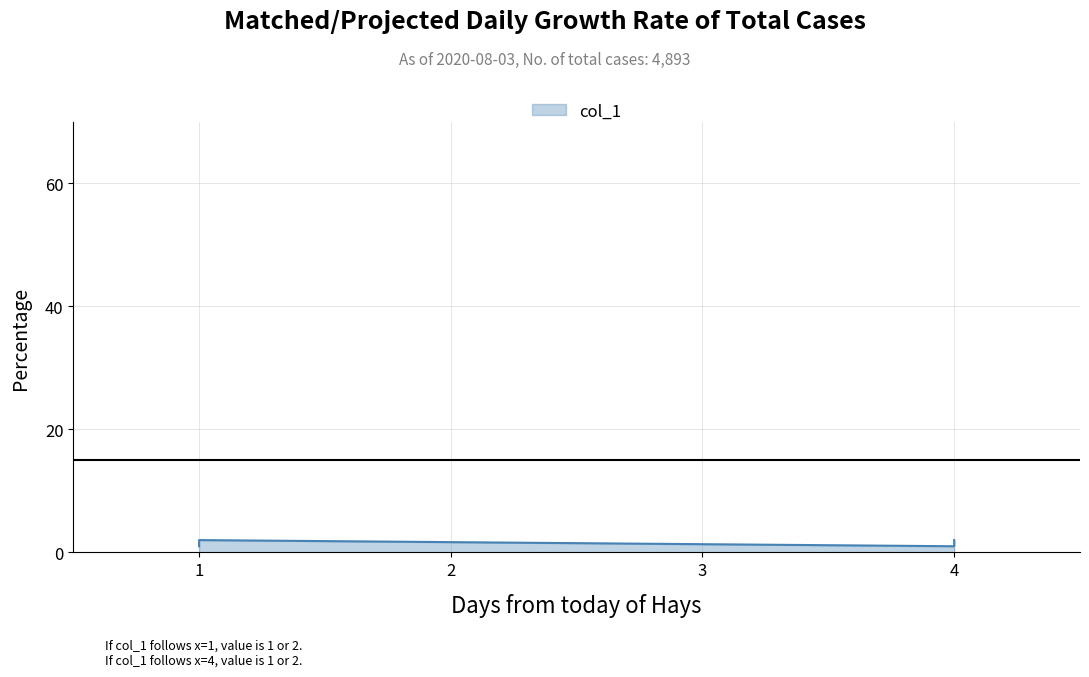

How many distinct data groups are displayed?

1